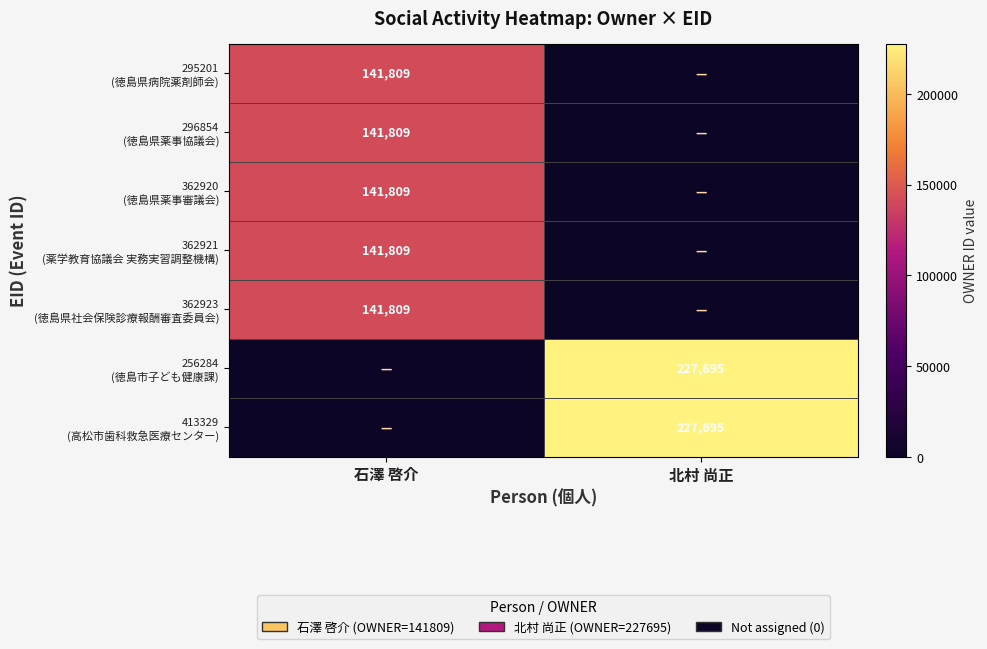

List the series in order of their peak value, highest first.

256284 (徳島市子ども健康課), 413329 (高松市歯科救急医療センター), 295201 (徳島県病院薬剤師会), 296854 (徳島県薬事協議会), 362920 (徳島県薬事審議会), 362921 (薬学教育協議会 実務実習調整機構), 362923 (徳島県社会保険診療報酬審査委員会)